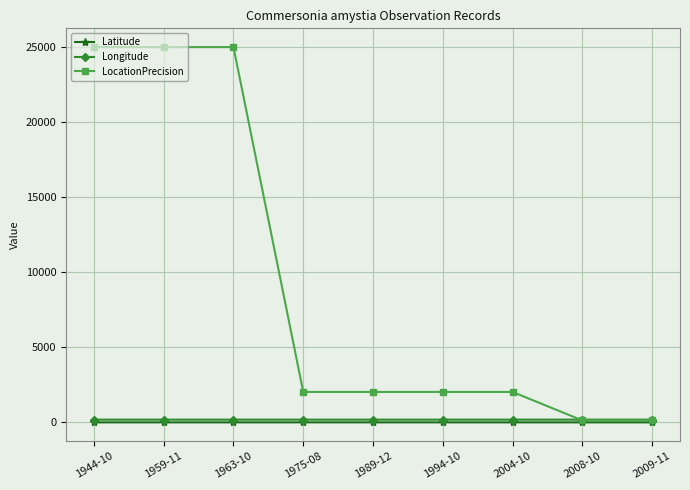

How many series are shown in this chart?

3